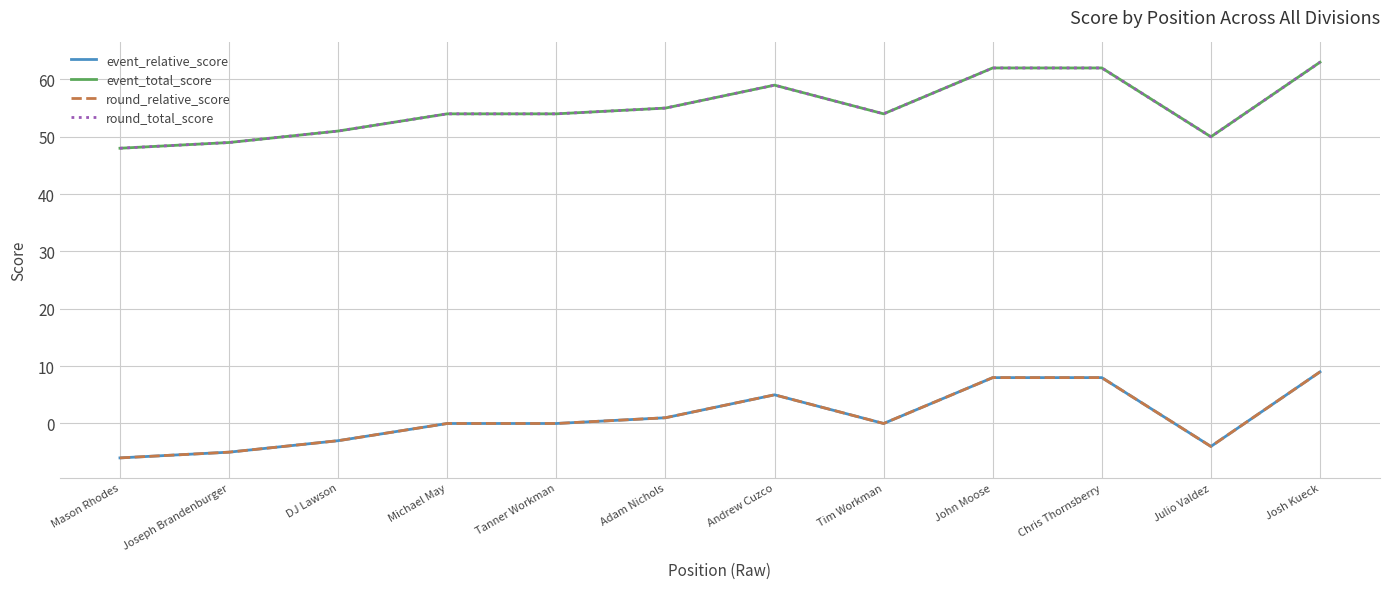

Reading left to right, list all the values displayed in this chart.

event_relative_score: -6	-5	-3	0	0	1	5	0	8	8	-4	9
event_total_score: 48	49	51	54	54	55	59	54	62	62	50	63
round_relative_score: -6	-5	-3	0	0	1	5	0	8	8	-4	9
round_total_score: 48	49	51	54	54	55	59	54	62	62	50	63